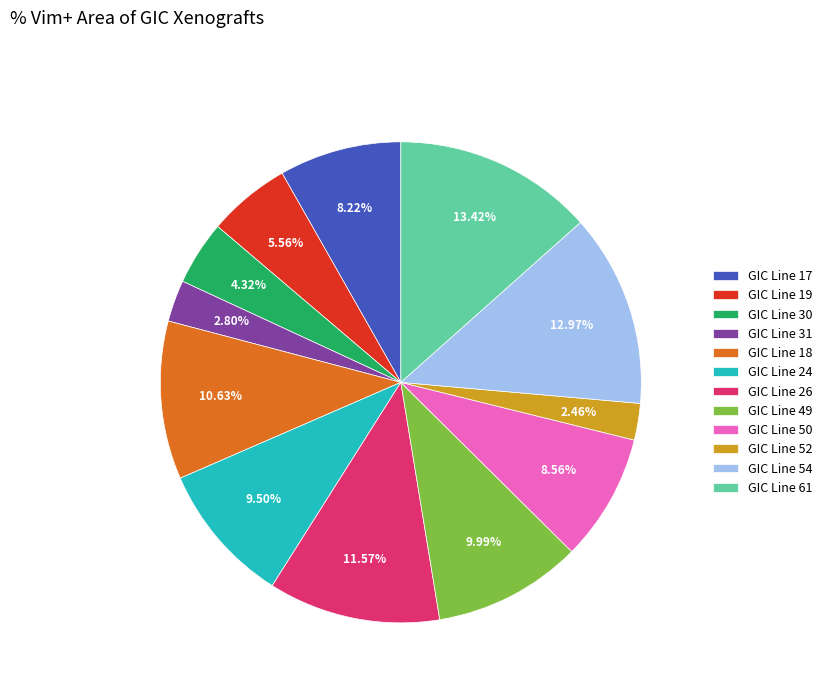

Do GIC Line 54 and GIC Line 26 together represent more than half of the pie?

No